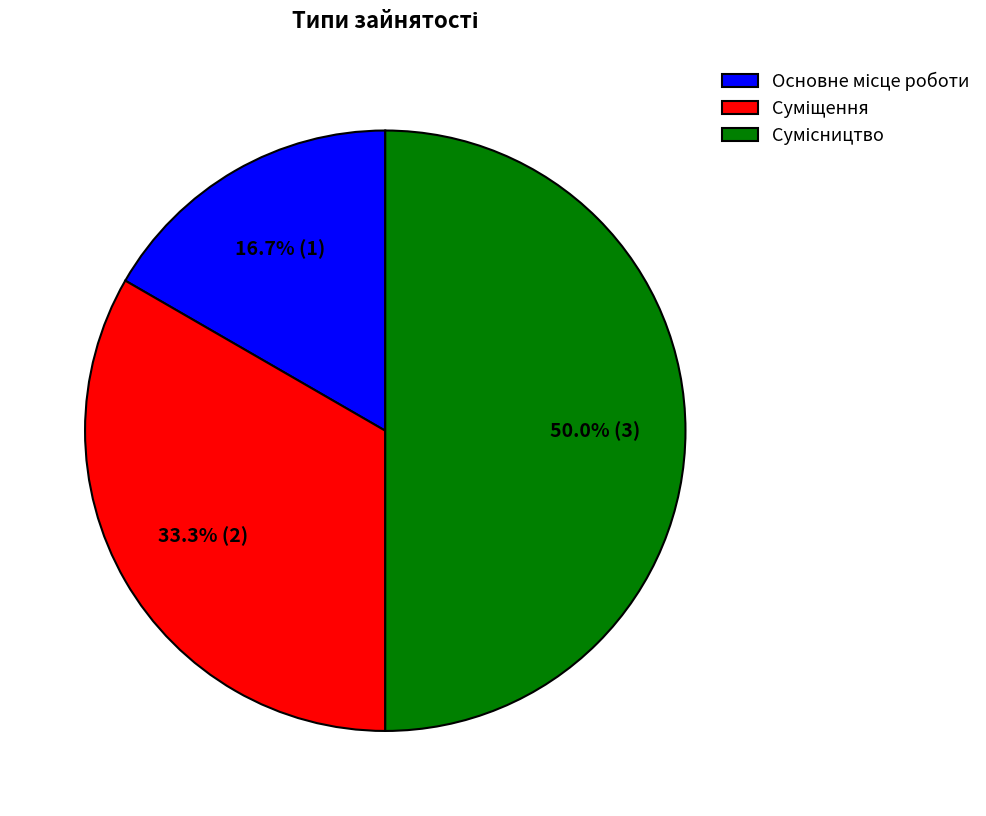

What percentage do Сумісництво and Суміщення together represent?

83.3%